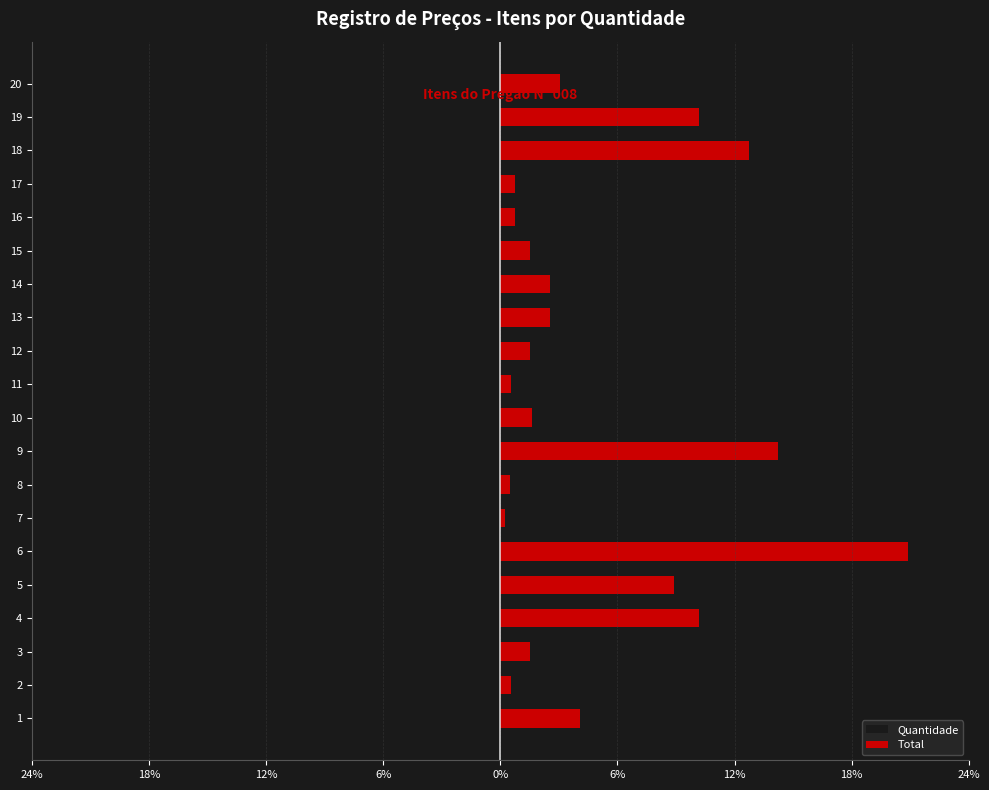

What is the difference between the Quantidade values at 6 and 19?

10.8